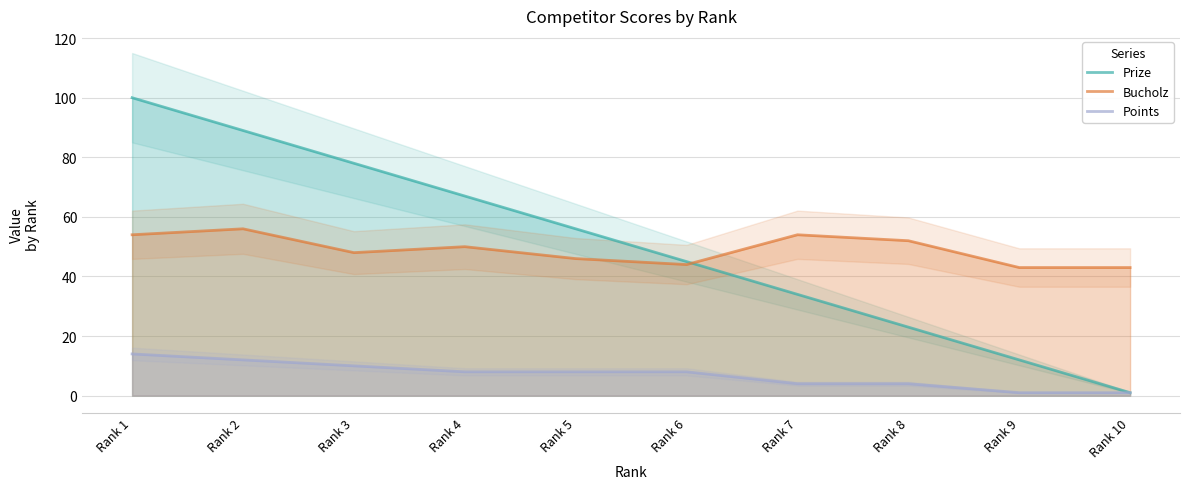

Where is Bucholz nearest to the value 49?

Rank 3